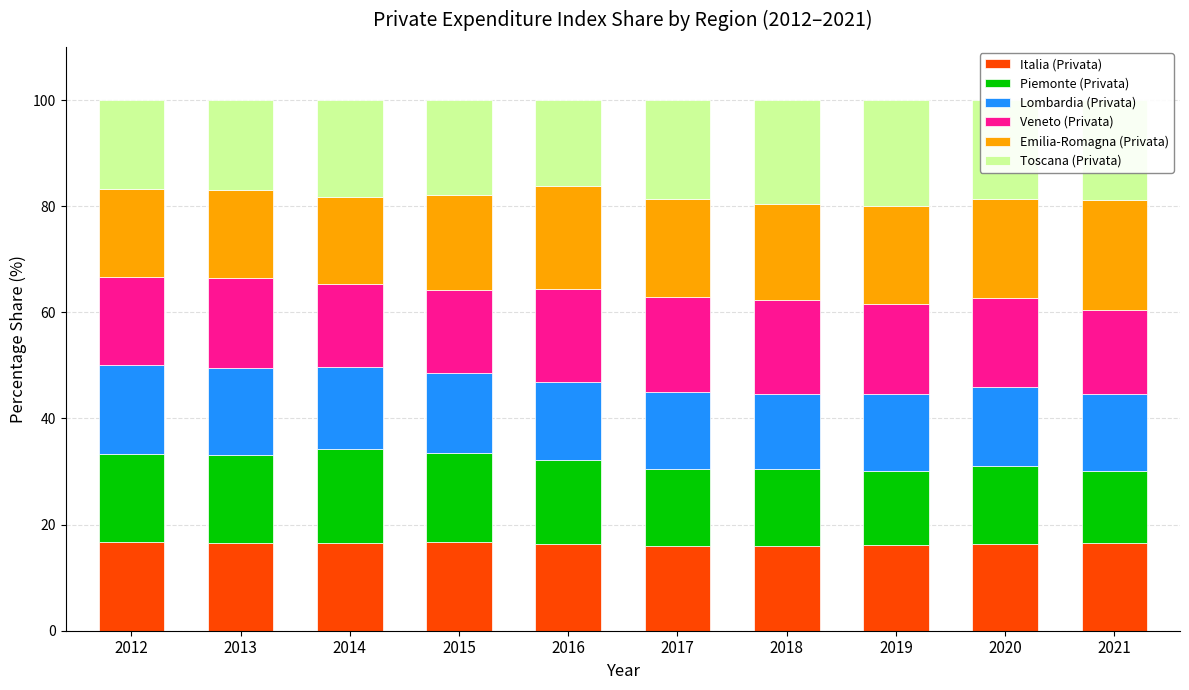

True or false: Italia (Privata) has a value of 26.8 at 2013.

False